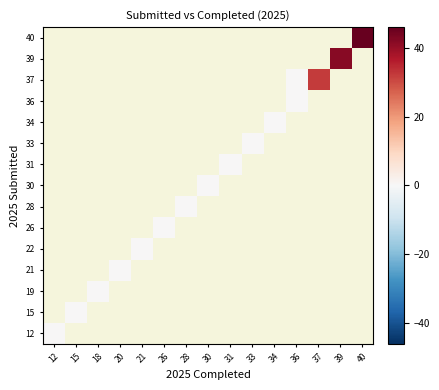

What is the maximum value shown in the chart?

46.0